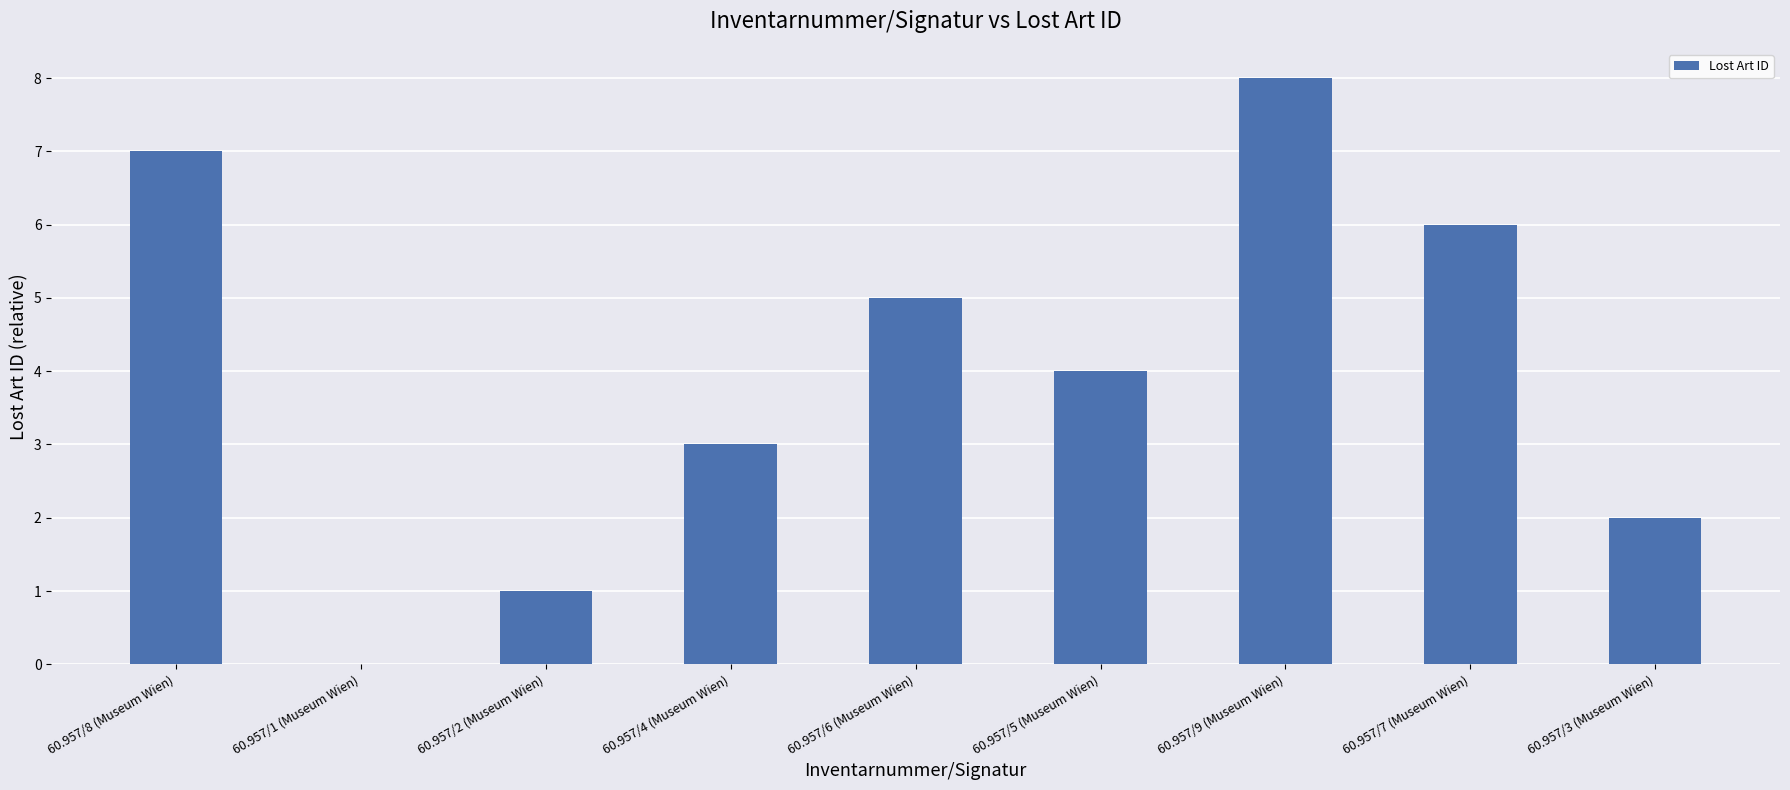

What is the greatest value displayed?

8